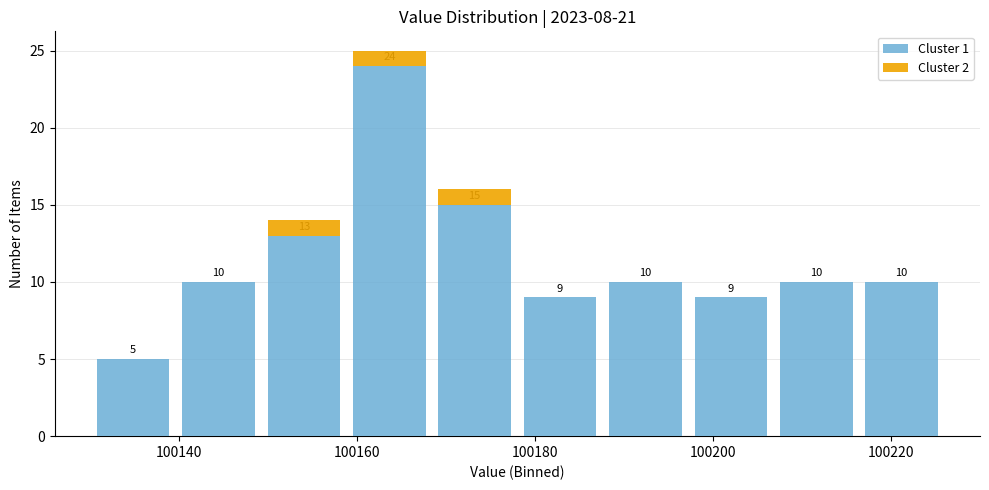

Which range on the x-axis has the tallest stacked bar (by total height)?

100158.8 to 100168.4